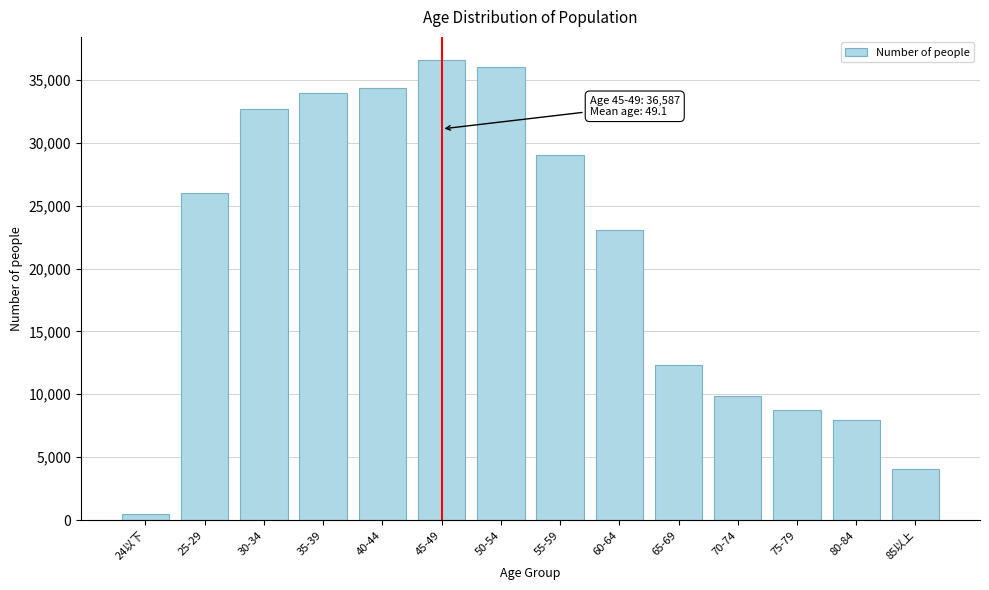

Reading left to right, transcribe all the data shown in this chart.

502	25966	32702	33923	34385	36587	36005	29023	23023	12298	9857	8757	7930	4091